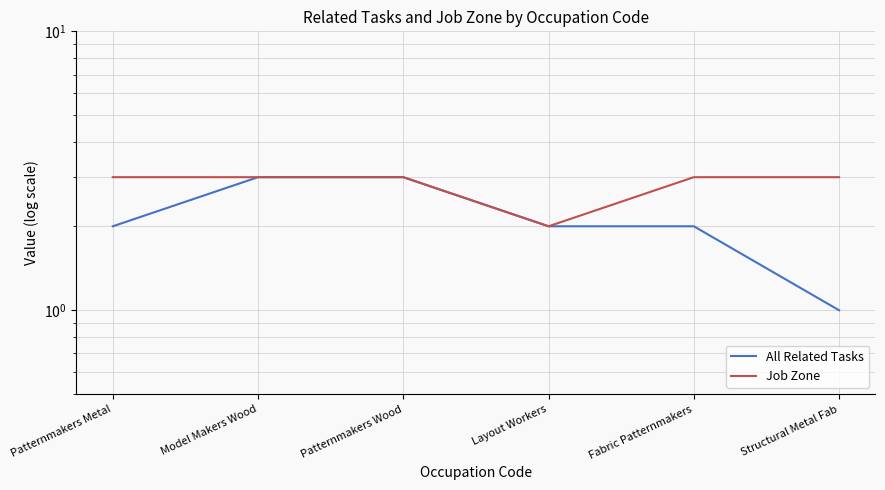

Rank the series at Fabric Patternmakers from highest to lowest value.

Job Zone, All Related Tasks